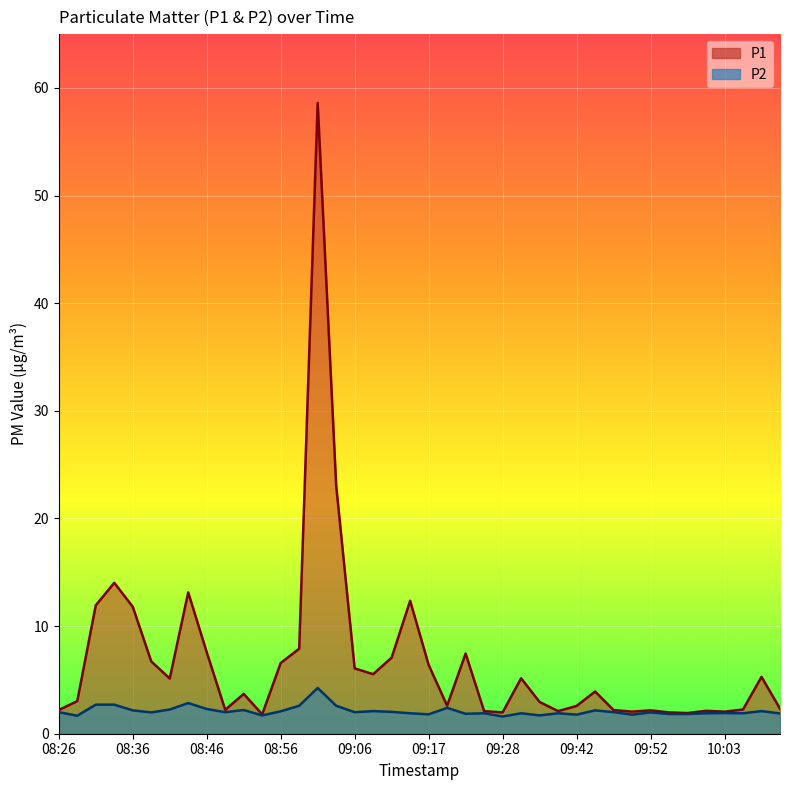

List the series in order of their overall mean, lowest first.

P2, P1